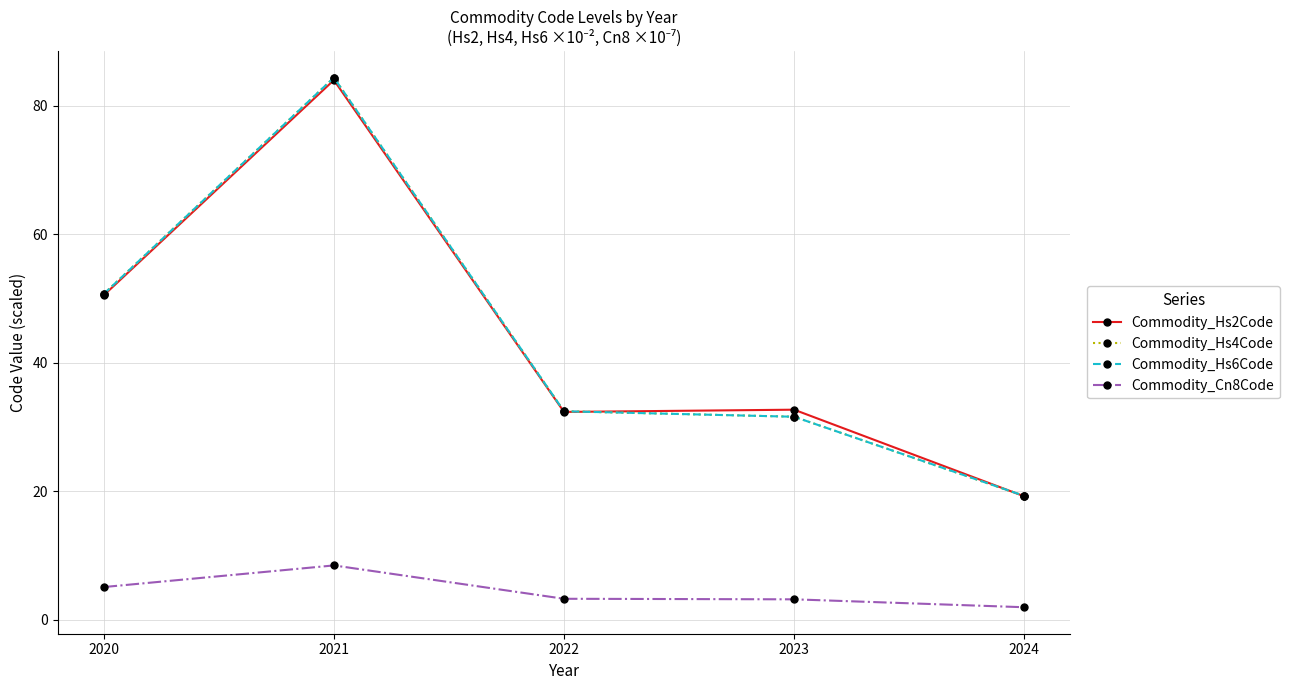

Rank the categories by Commodity_Hs4Code value from lowest to highest.

2024, 2023, 2022, 2020, 2021